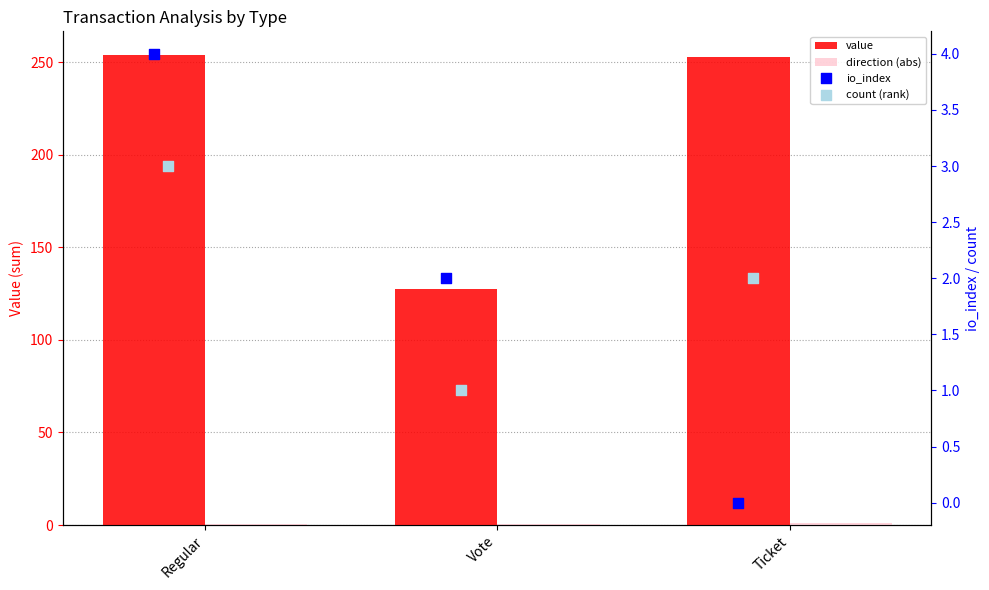

Which series contains the highest Y value?

value